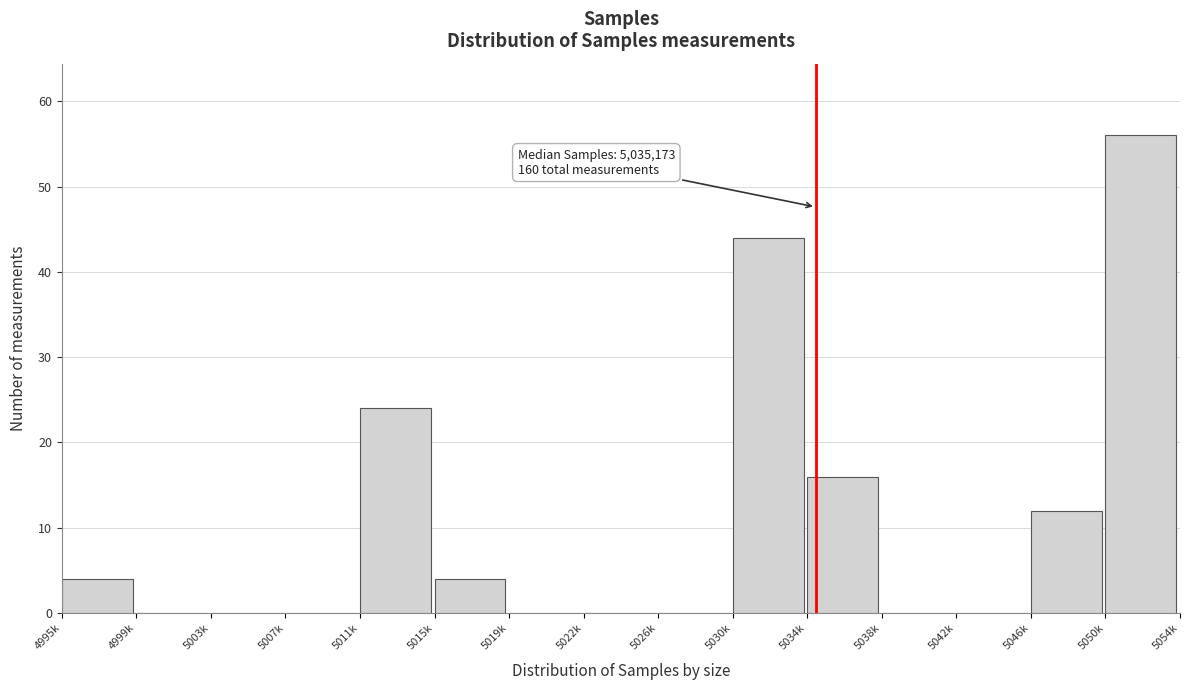

Reading right to left, transcribe all the data shown in this chart.

5050k=56	5046k=12	5042k=0	5038k=0	5034k=16	5030k=44	5026k=0	5022k=0	5019k=0	5015k=4	5011k=24	5007k=0	5003k=0	4999k=0	4995k=4